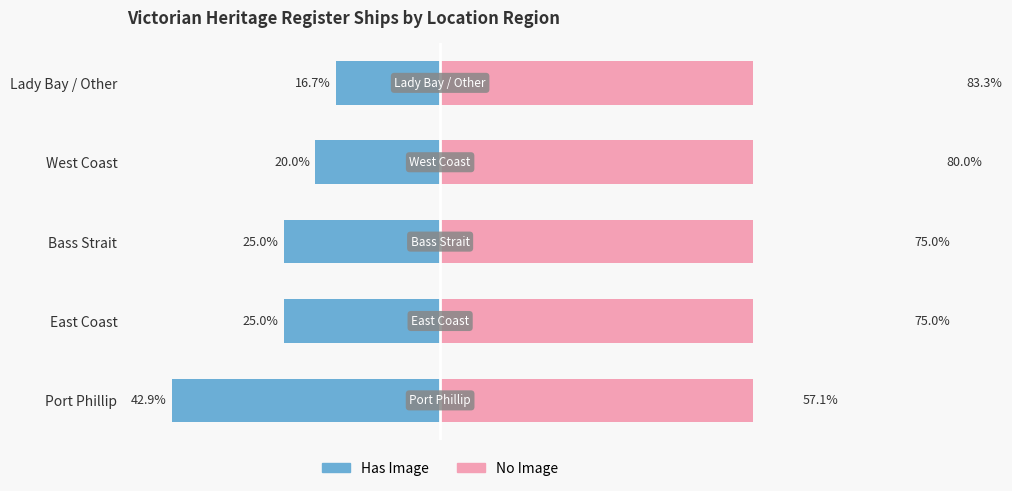

Is it true that Has Image equals 25.0 at Bass Strait?

True